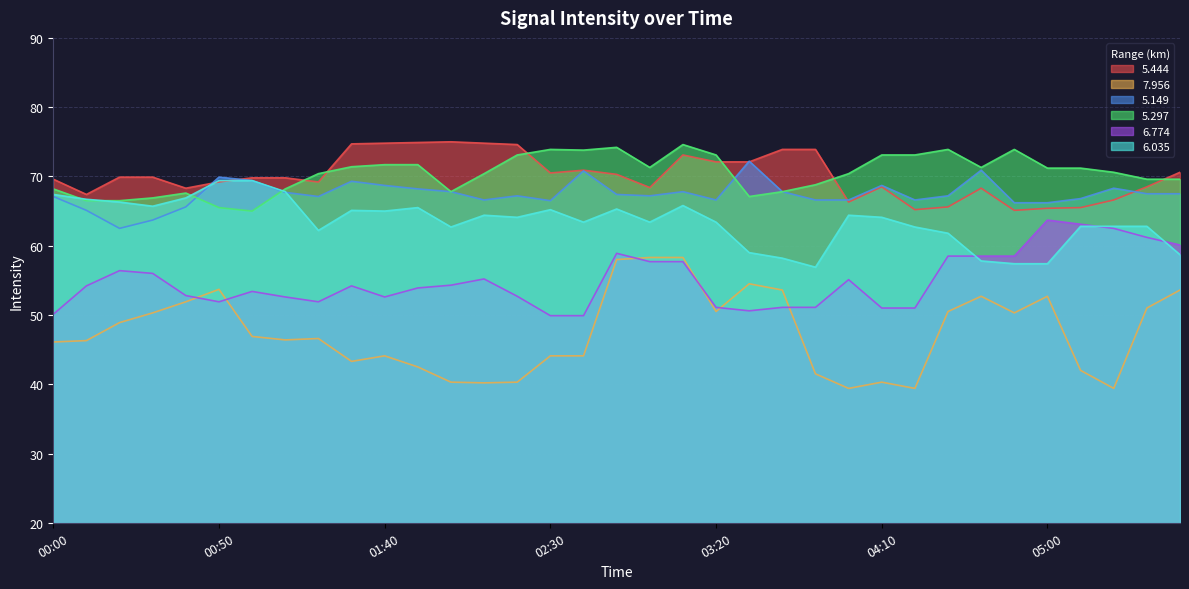

At which label is   6.774 closest to 56?

00:30